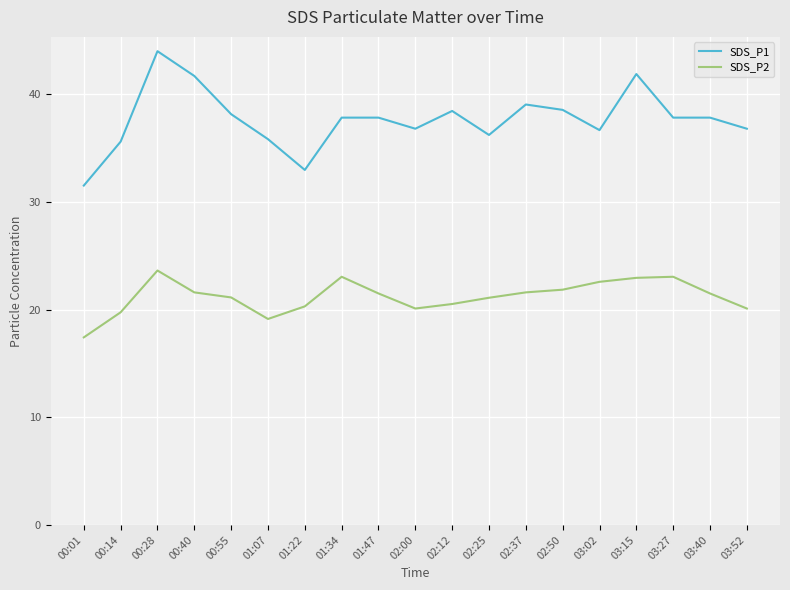

True or false: SDS_P2 and SDS_P1 intersect in this chart.

False